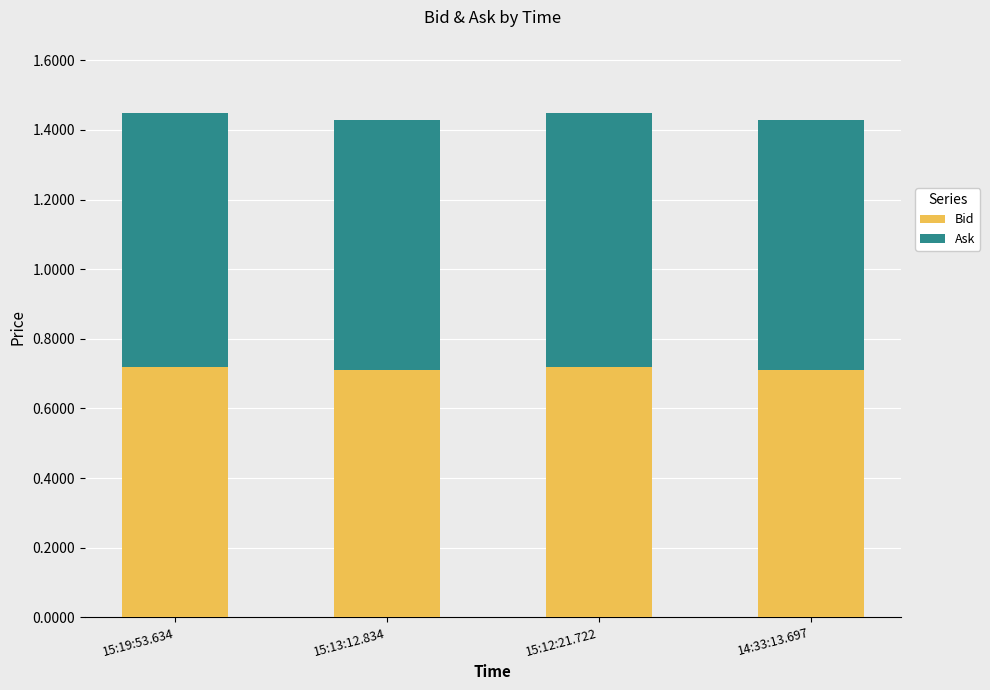

True or false: Bid has a value of 1.3 at 14:33:13.697.

False